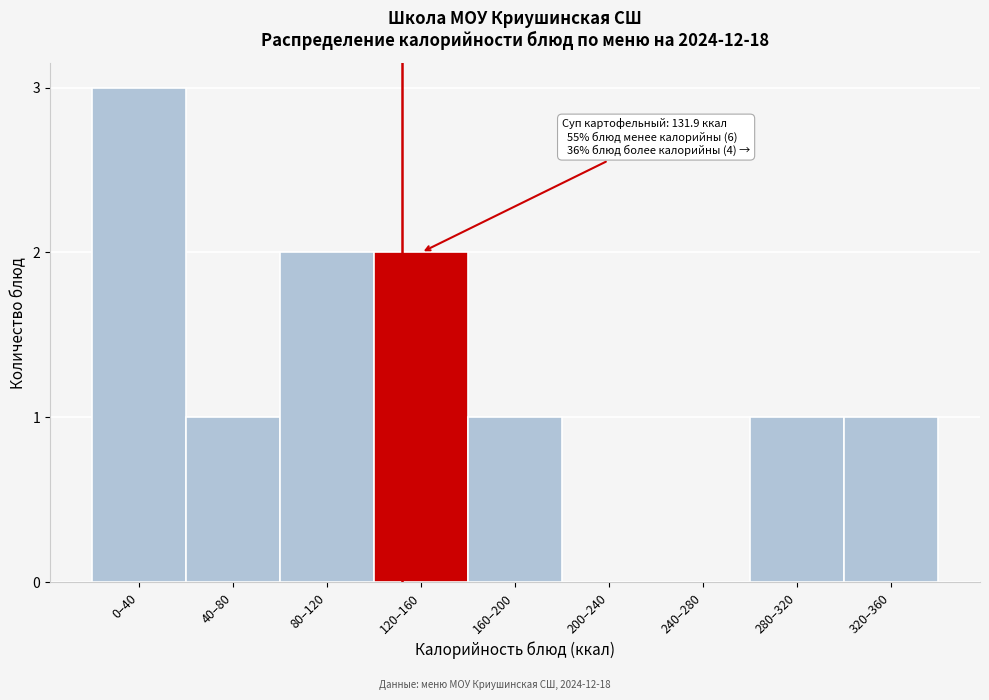

Reading left to right, what are all the values shown in this chart?

0–40=3	40–80=1	80–120=2	120–160=2	160–200=1	200–240=0	240–280=0	280–320=1	320–360=1